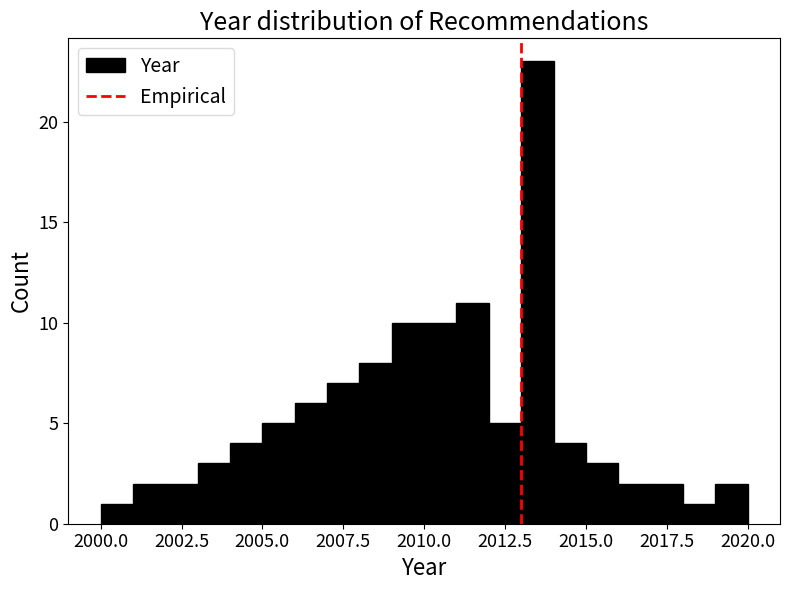

Read against the x-axis, roughly where is the centre of the tallest bar?

2013.5